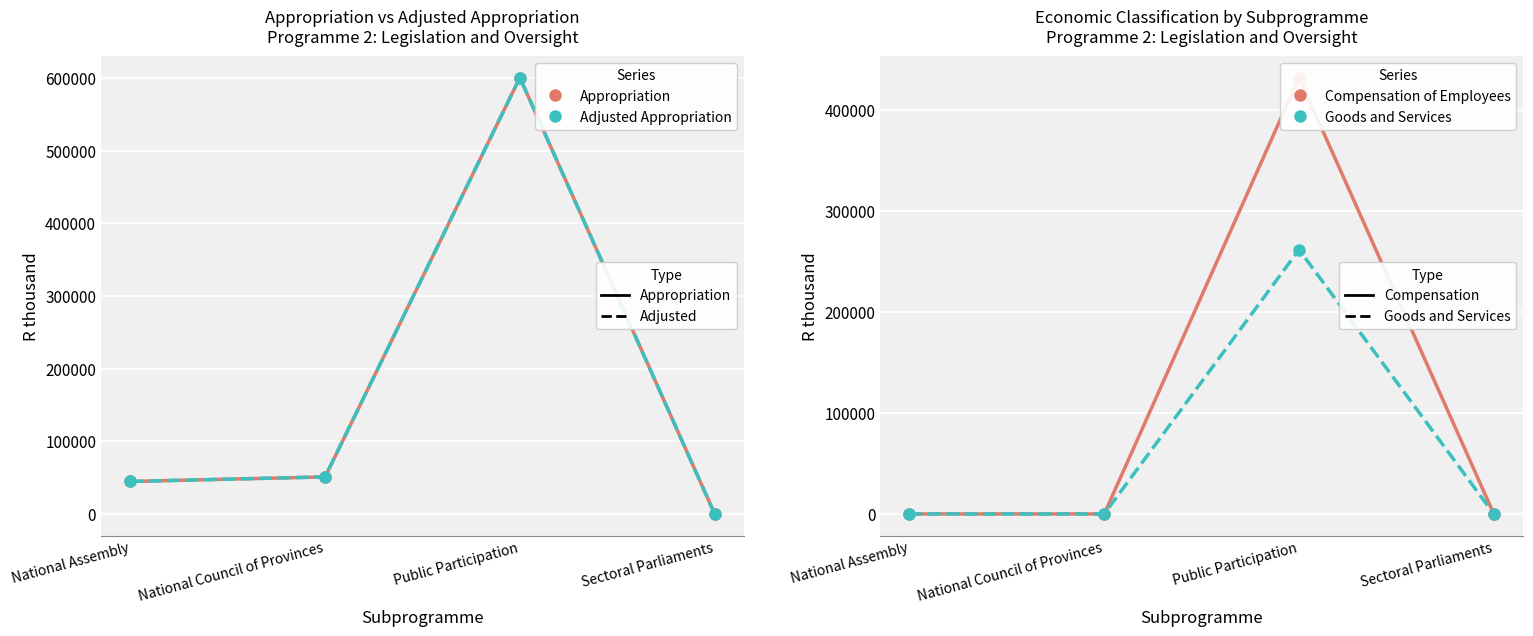

At which category is the sum across all series the highest?

Public Participation